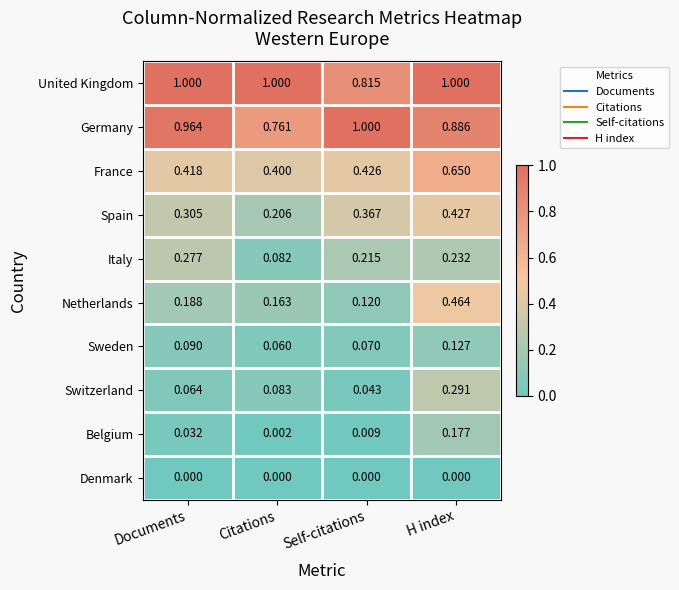

Where is Netherlands nearest to the value 0?

Self-citations